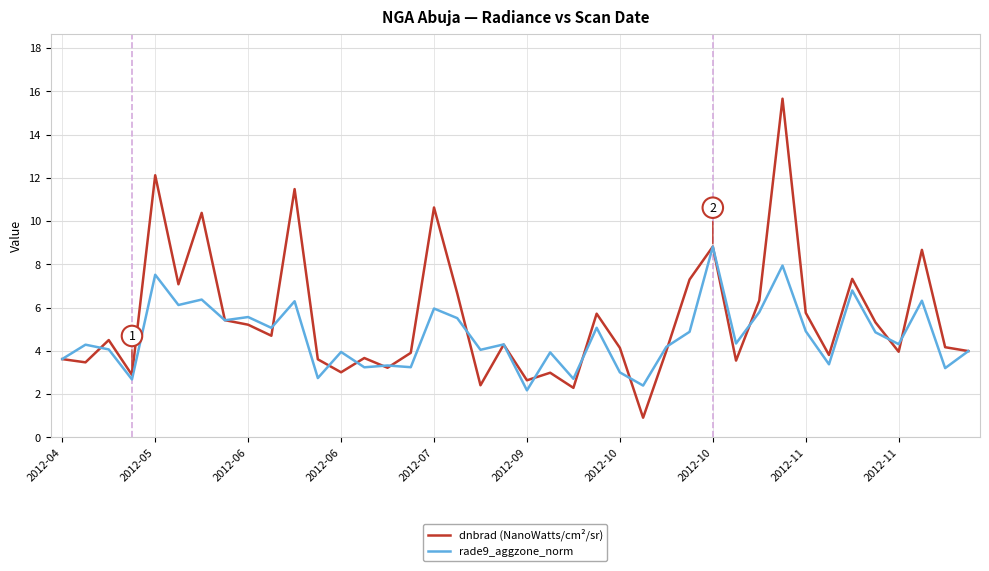

What is the maximum value shown in the chart?

15.7